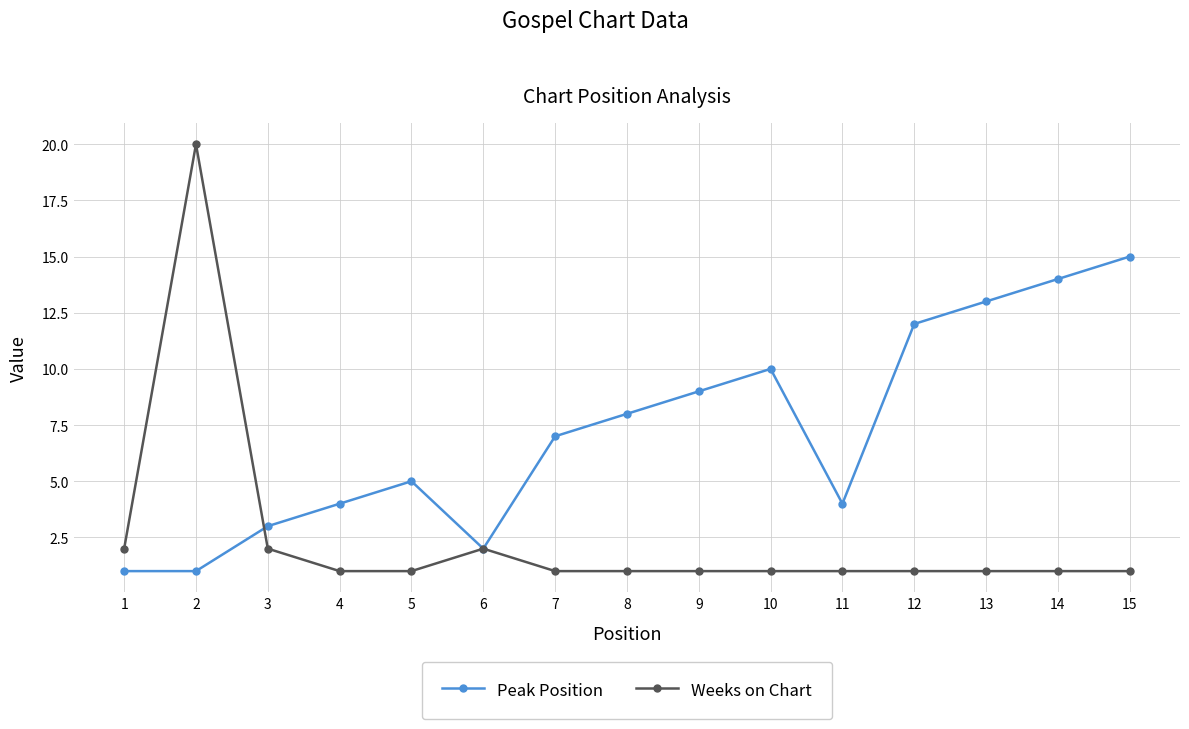

How many data points does each series have?

15